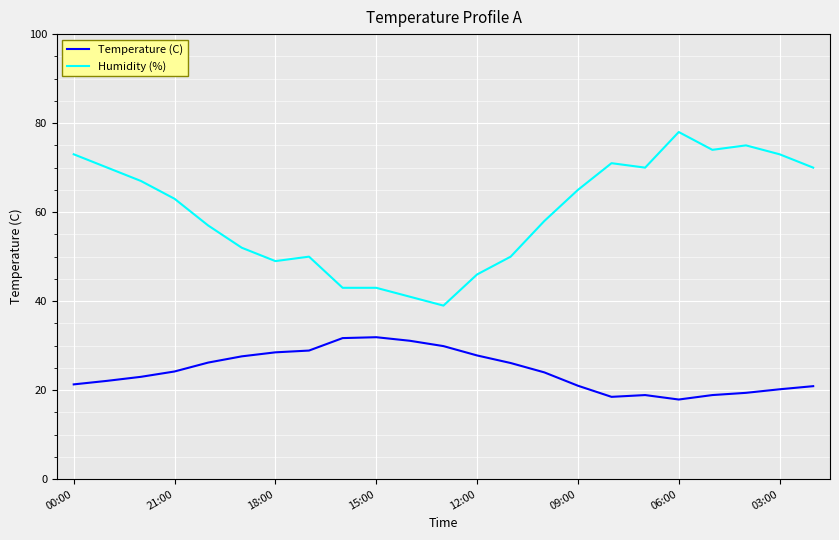

What is the minimum value for Humidity (%)?

39.0